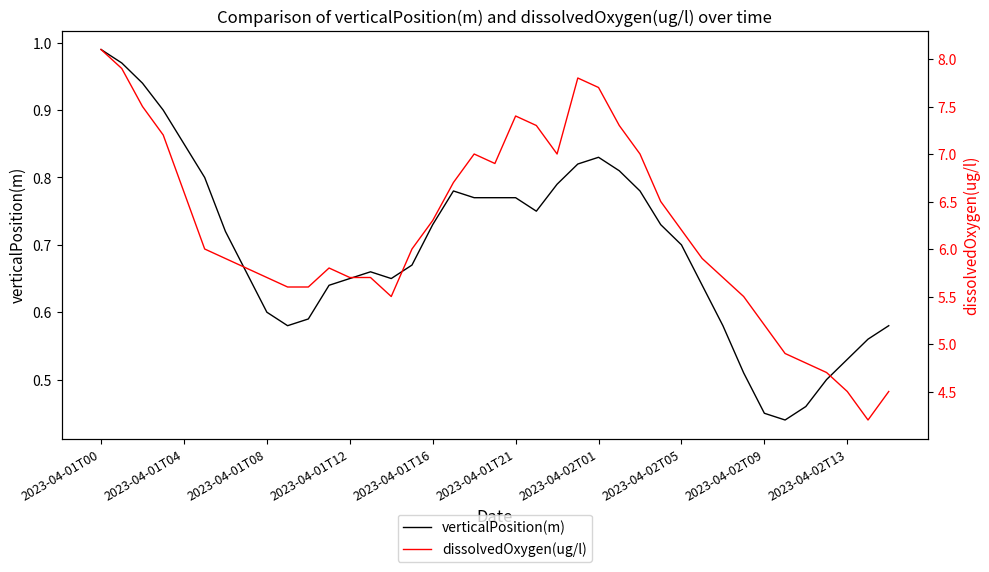

What are all the series names shown in the legend?

verticalPosition(m), dissolvedOxygen(ug/l)